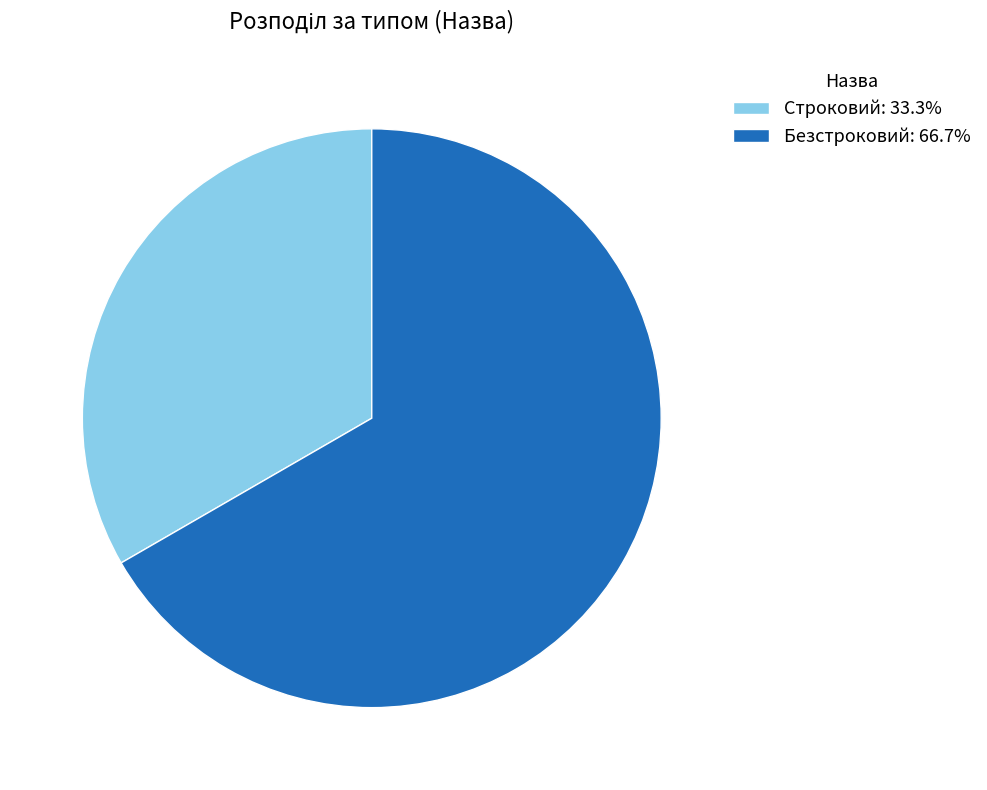

Combined, do Безстроковий and Строковий account for over 50%?

Yes